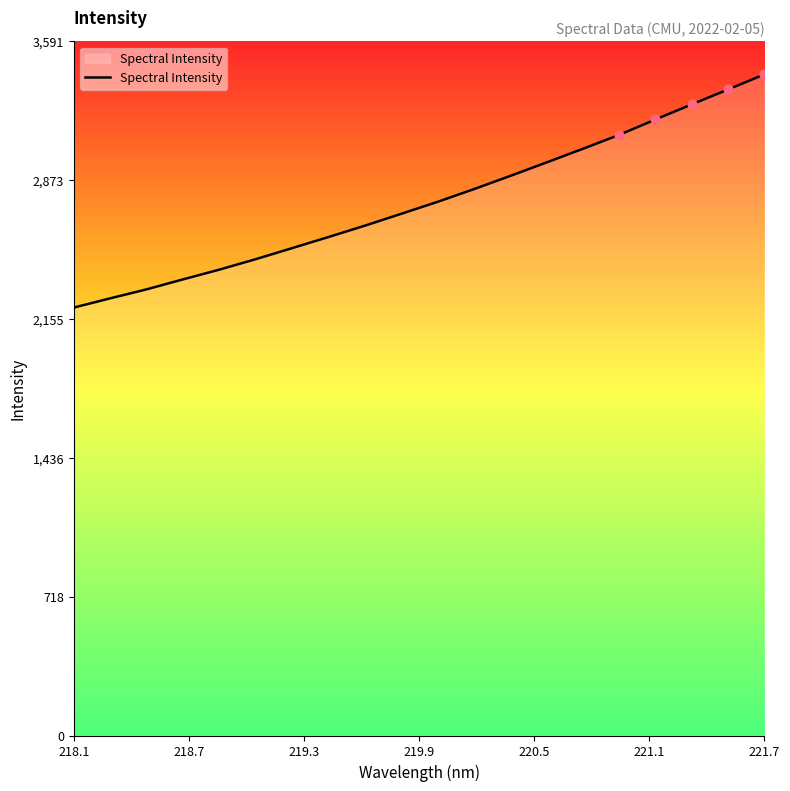

What is the difference between the maximum and minimum values?

1206.7